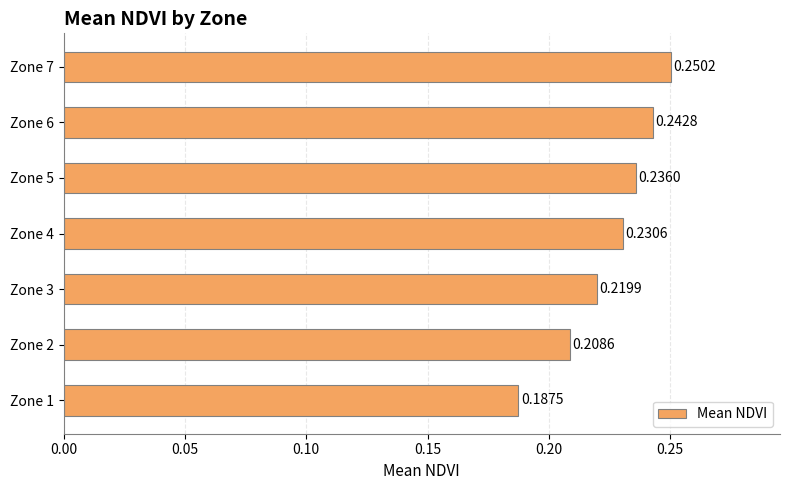

List the labels in order of value, largest first.

Zone 7, Zone 6, Zone 5, Zone 4, Zone 3, Zone 2, Zone 1